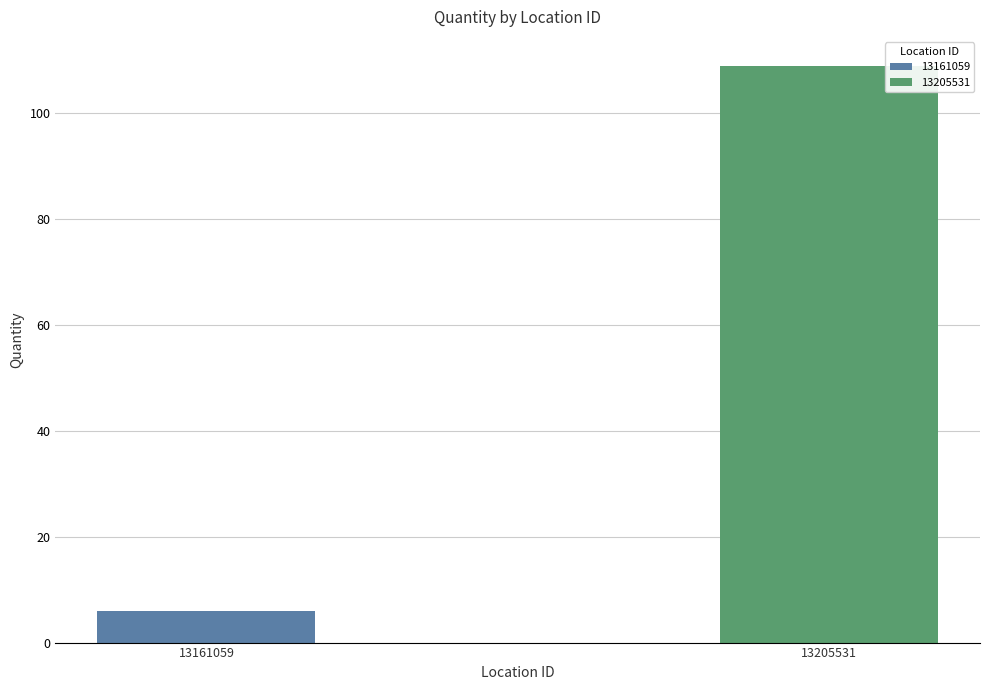

What is the difference between the values at 13205531 and 13161059?

103